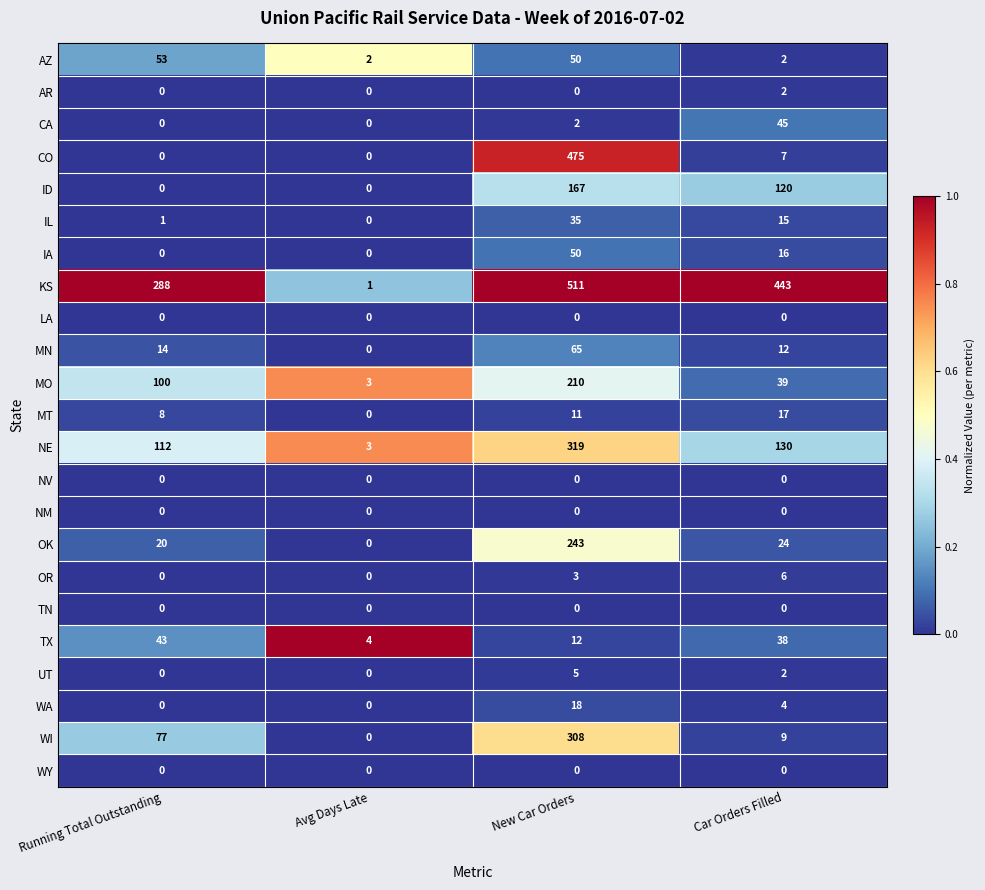

Which category has the highest value across all series?

New Car Orders